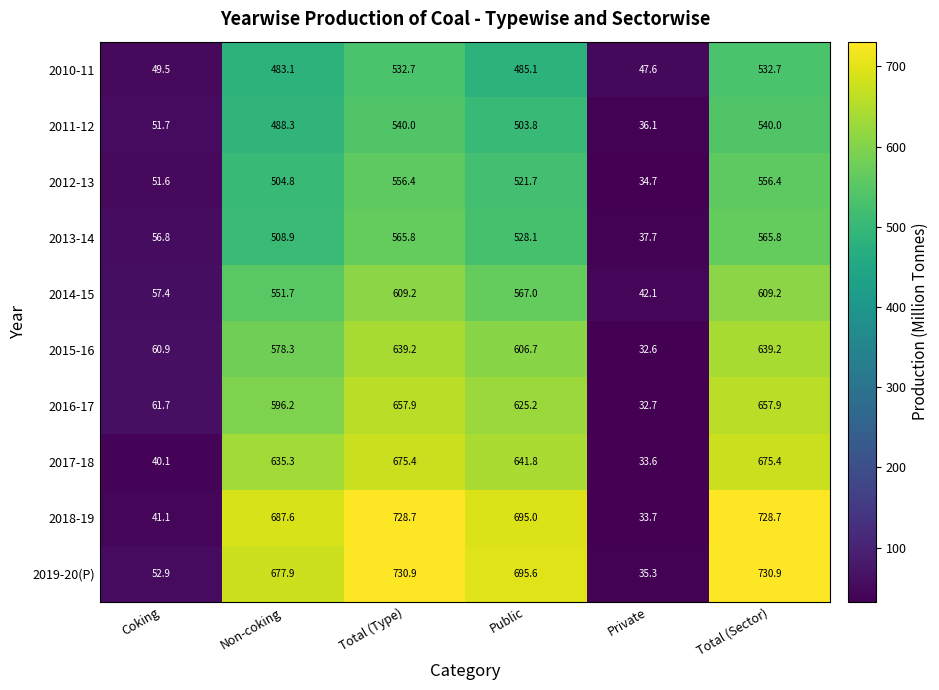

How many distinct data groups are displayed?

10